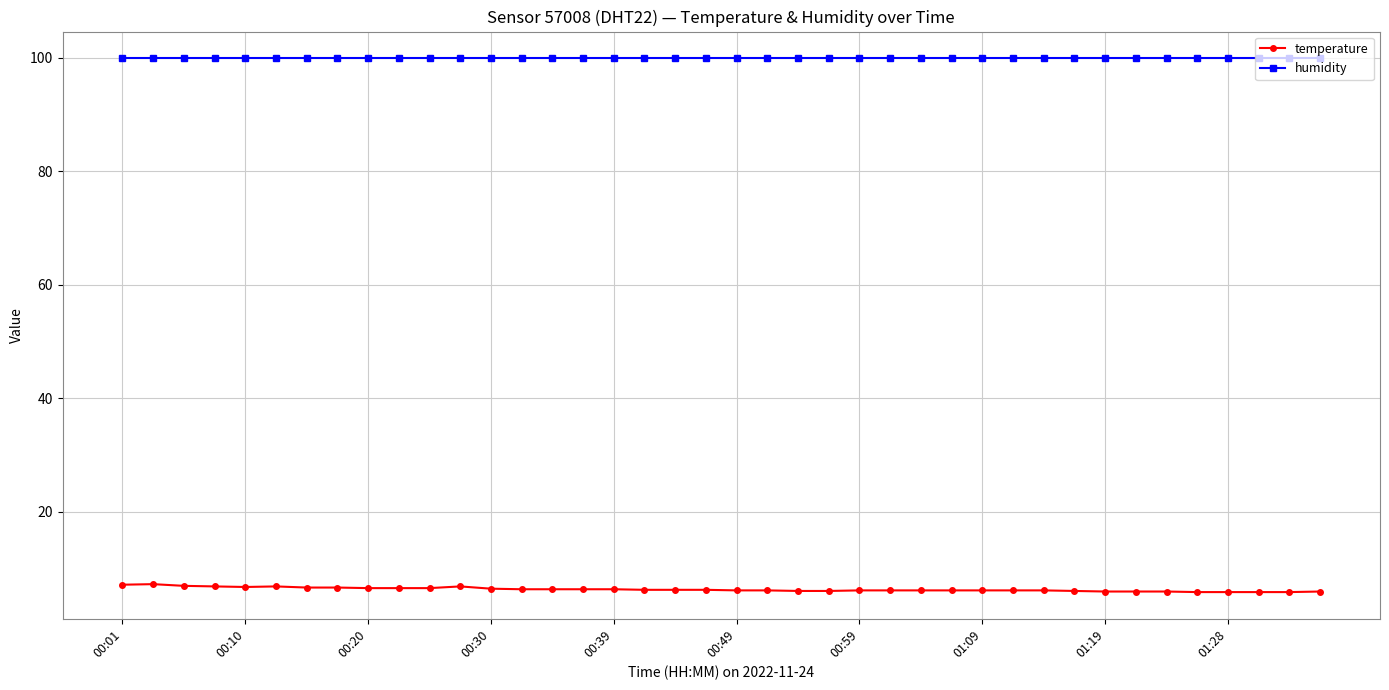

List the series in order of their overall mean, lowest first.

temperature, humidity